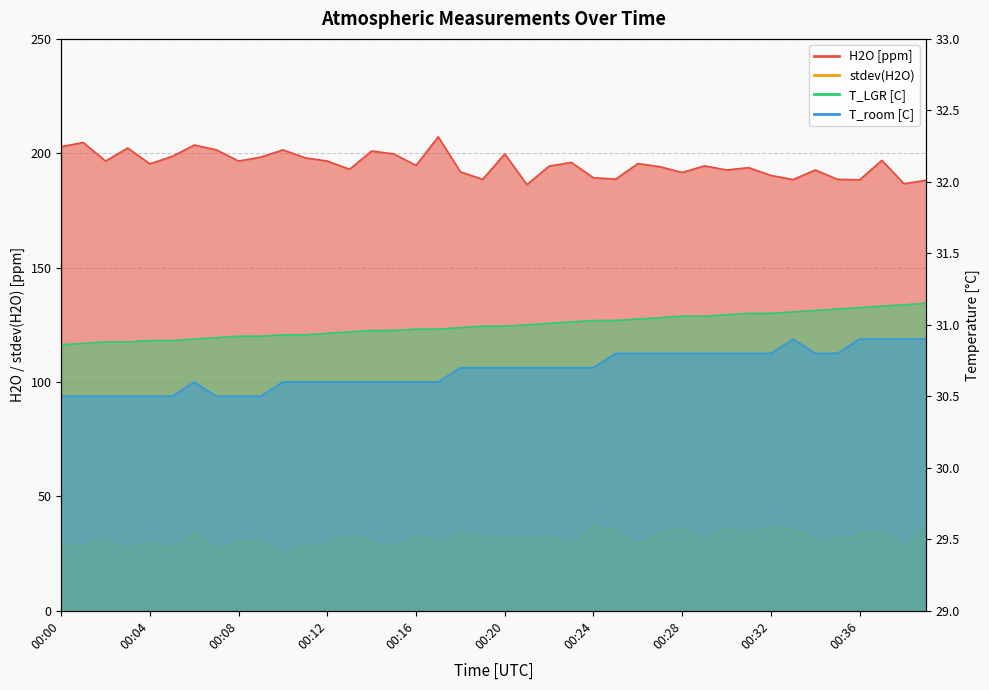

What is the maximum value shown in the chart?

207.2